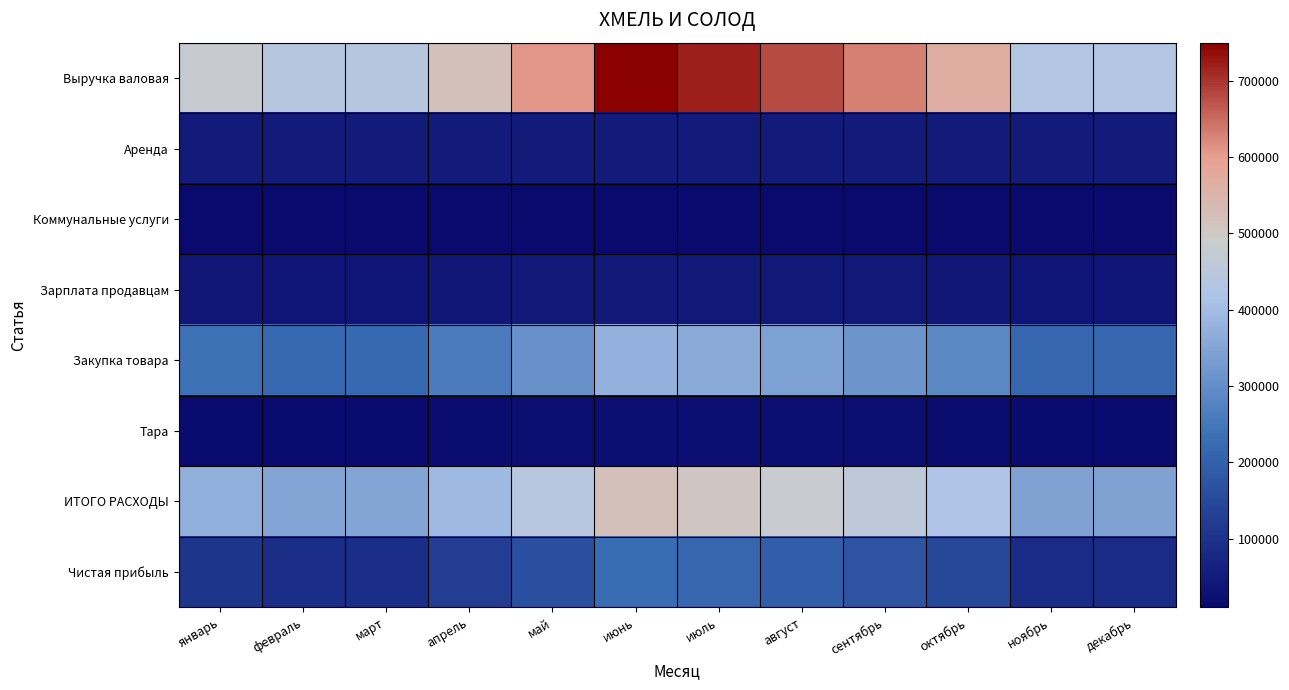

At which category is the sum across all series the highest?

июнь